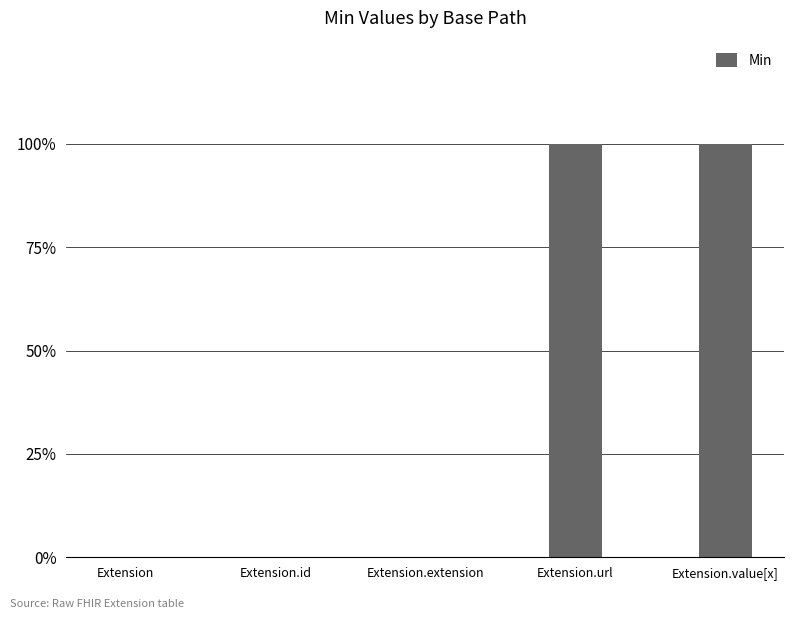

What is the label of the 2nd bar from the left?

Extension.id